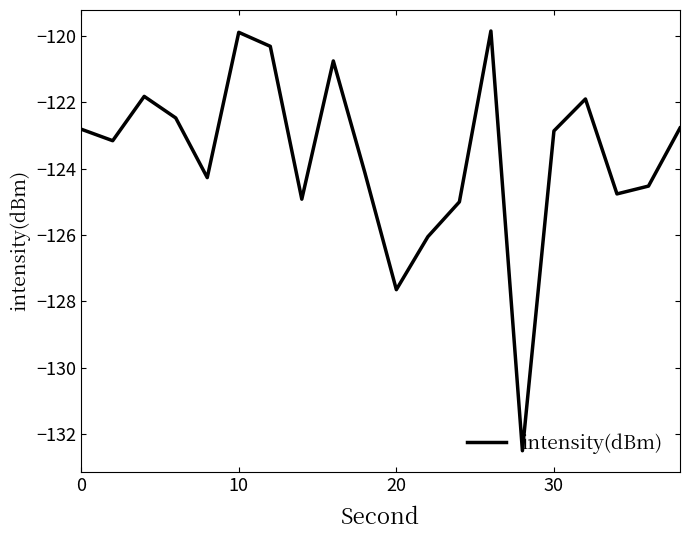

What is the maximum value shown in the chart?

-119.9